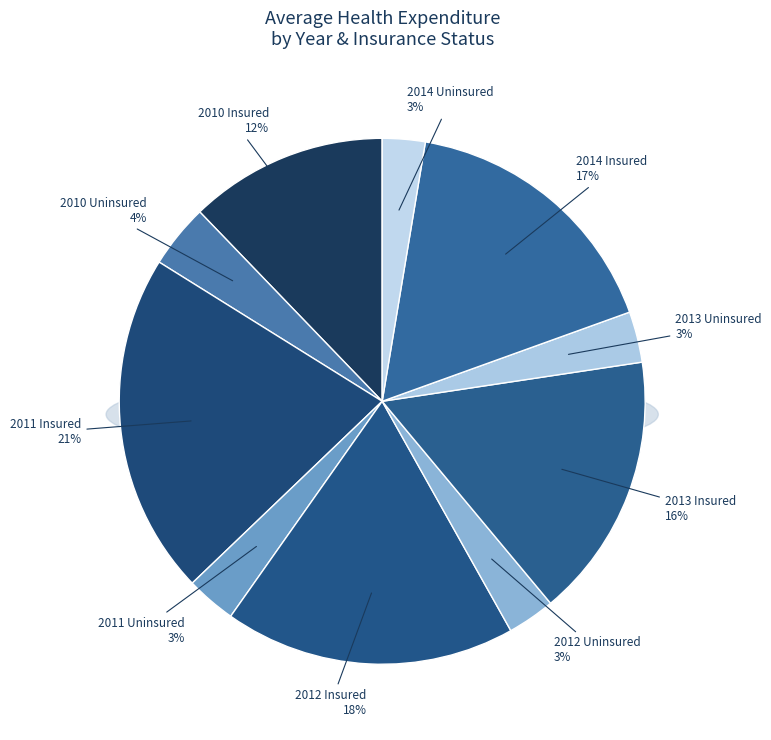

How many slices are in this pie chart?

10